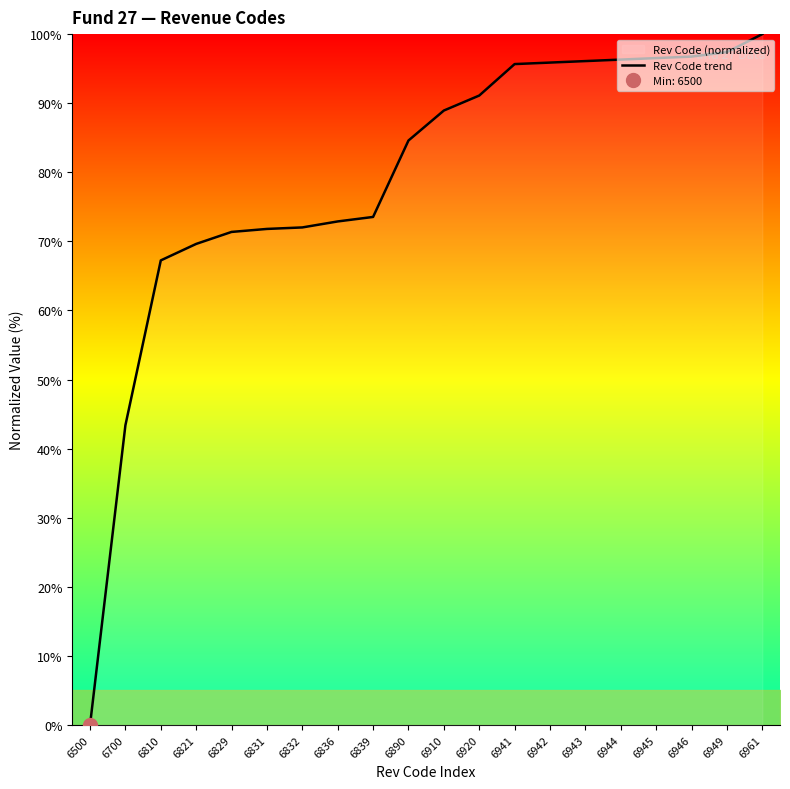

Rank the categories by value from lowest to highest.

6500, 6700, 6810, 6821, 6829, 6831, 6832, 6836, 6839, 6890, 6910, 6920, 6941, 6942, 6943, 6944, 6945, 6946, 6949, 6961